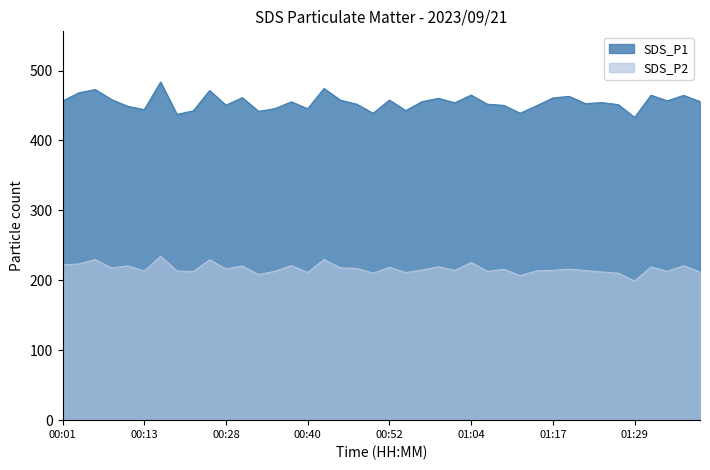

Count the number of data series in this chart.

2